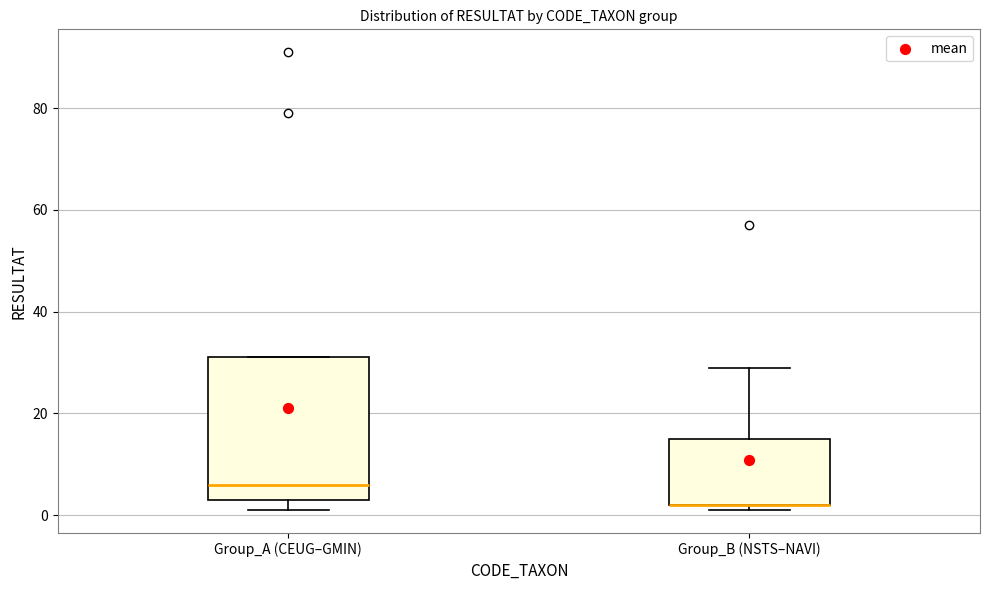

Where does the median line of the box for Group_A (CEUG–GMIN) sit on the y-axis? The values are not printed on the chart, so give them approximately, as read against the axis.

6